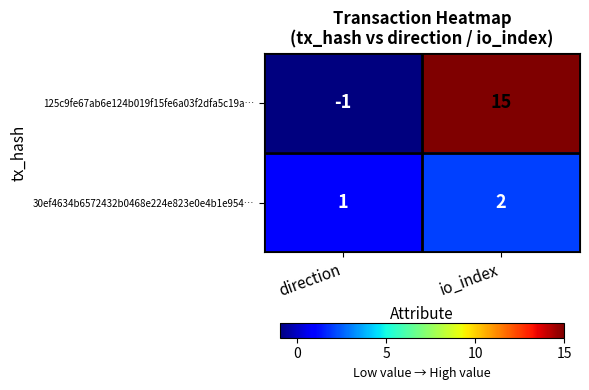

List the series in order of their overall mean, highest first.

125c9fe67ab6e124b019f15fe6a03f2dfa5c19a…, 30ef4634b6572432b0468e224e823e0e4b1e954…